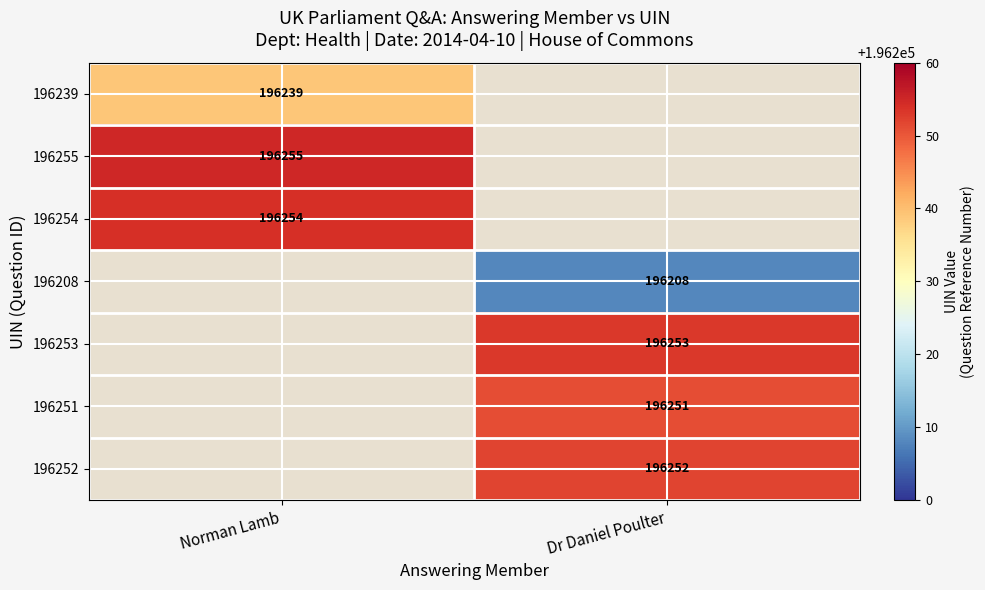

At Dr Daniel Poulter, list the series in order from smallest to largest.

196239, 196255, 196254, 196208, 196251, 196252, 196253